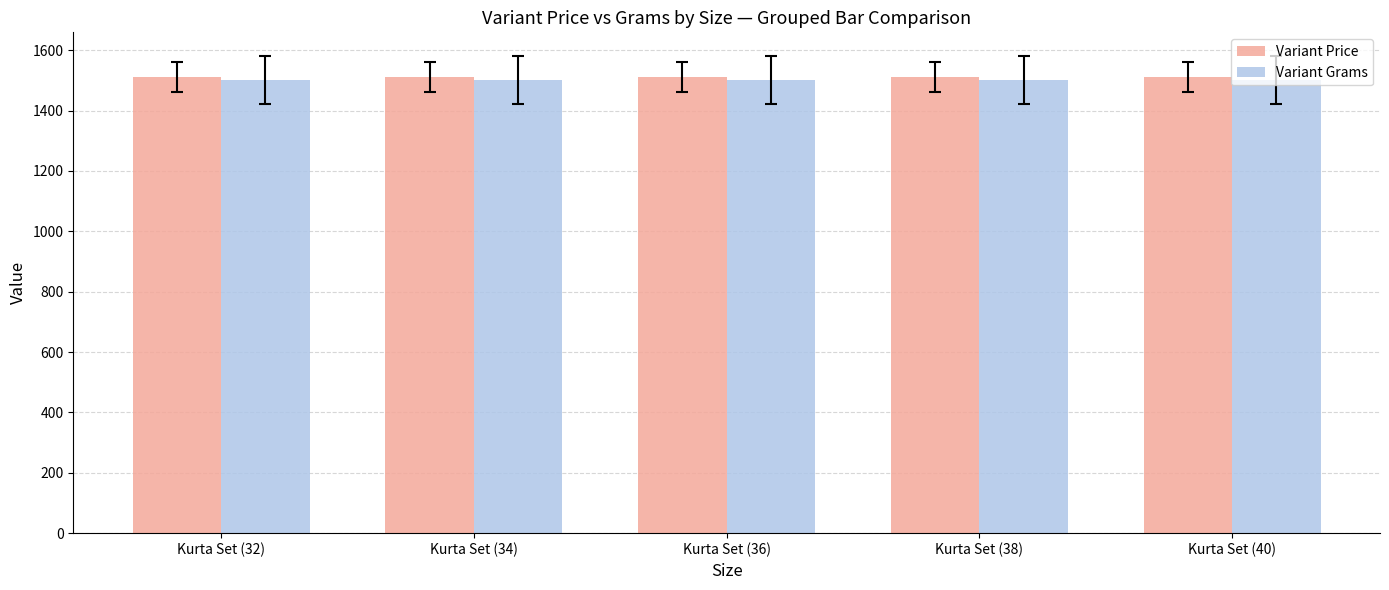

The value of Variant Price at Kurta Set (32) is 1512. True or false?

True